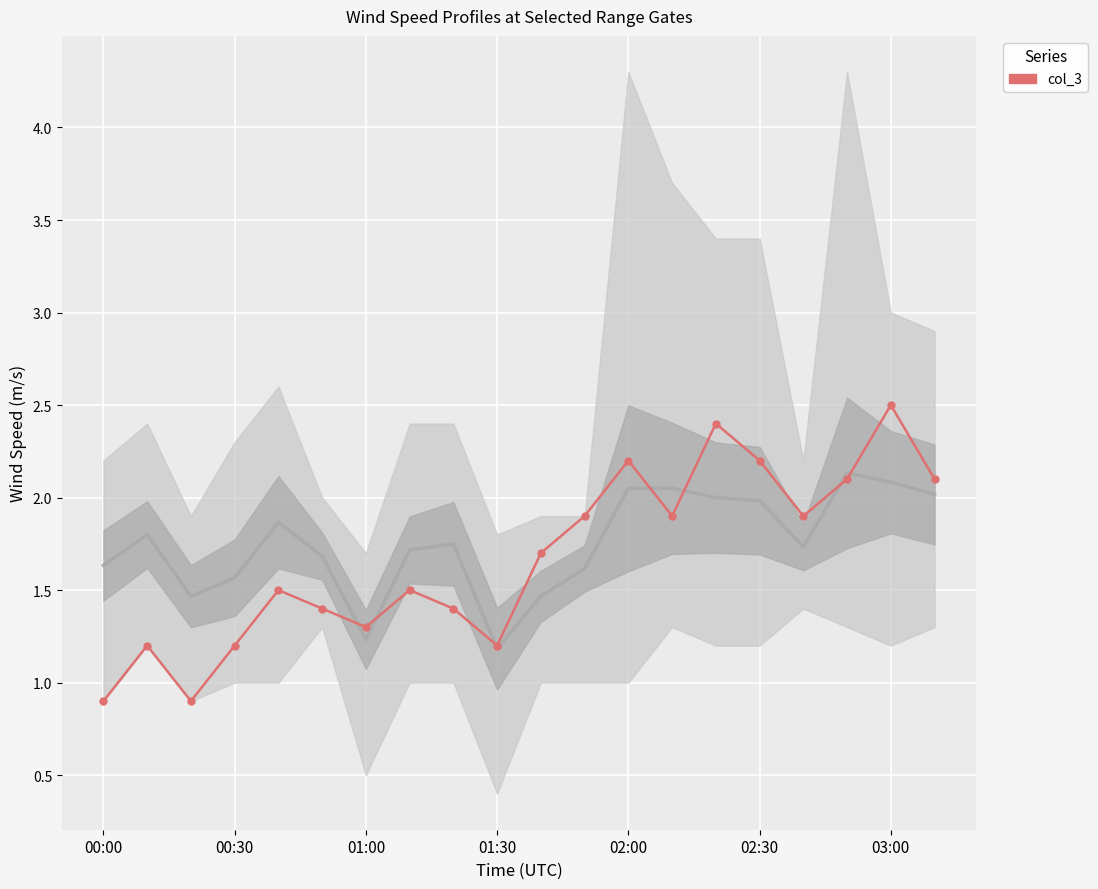

The value at 02:00 is 2.2. True or false?

True